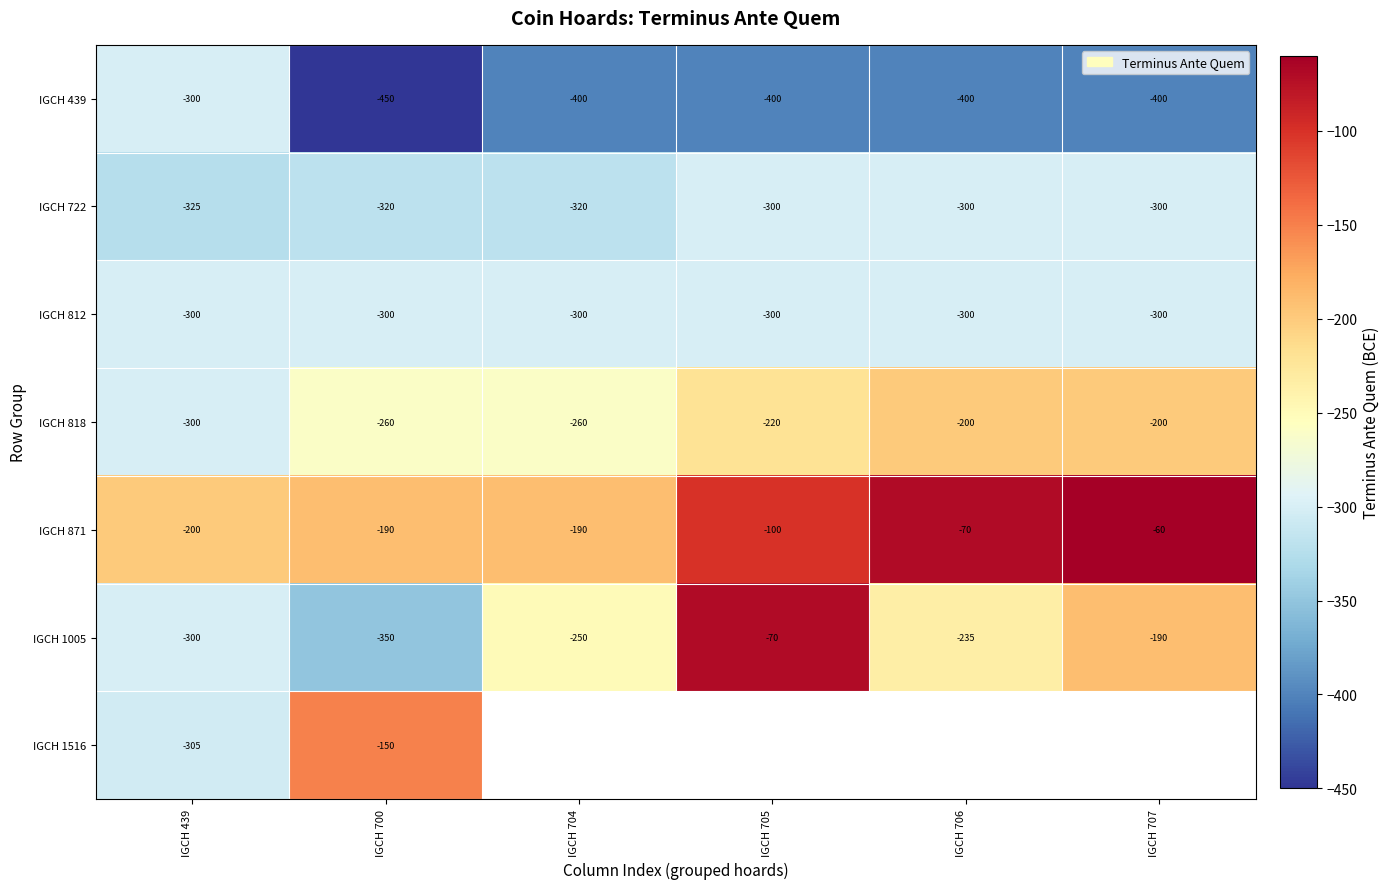

How many values in the IGCH 871 series are below -100?

3